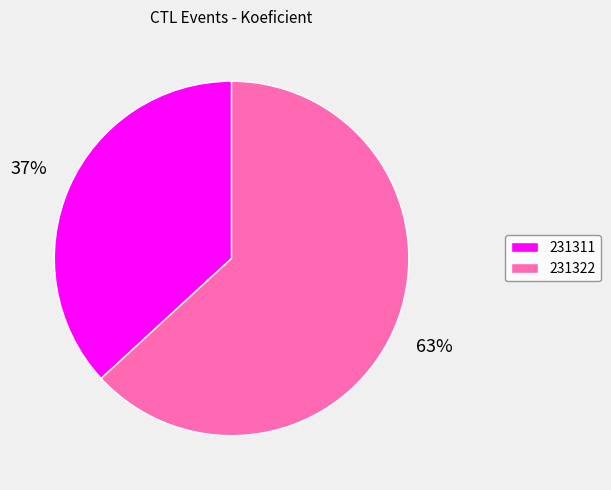

Which slice represents more than half of the pie?

231322